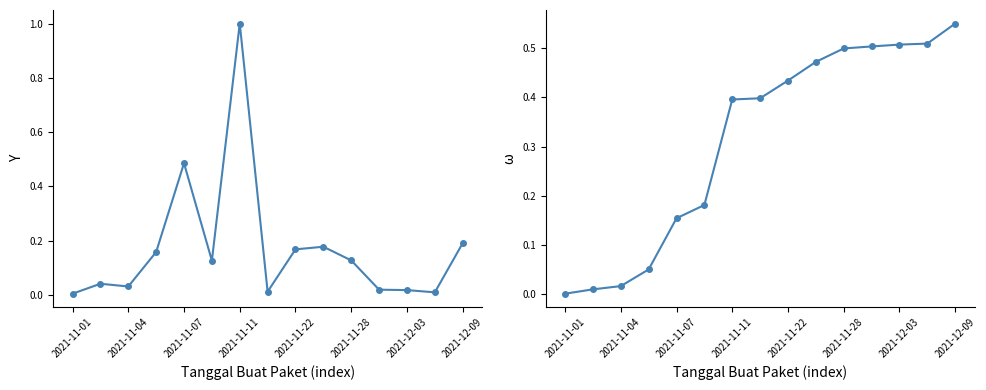

Rank the categories by Total Harga (cumulative) value from lowest to highest.

2021-11-01, 2021-11-04, 2021-11-07, 2021-11-11, 2021-11-22, 2021-11-28, 2021-12-03, 2021-12-09, 8, 9, 10, 11, 12, 13, 14